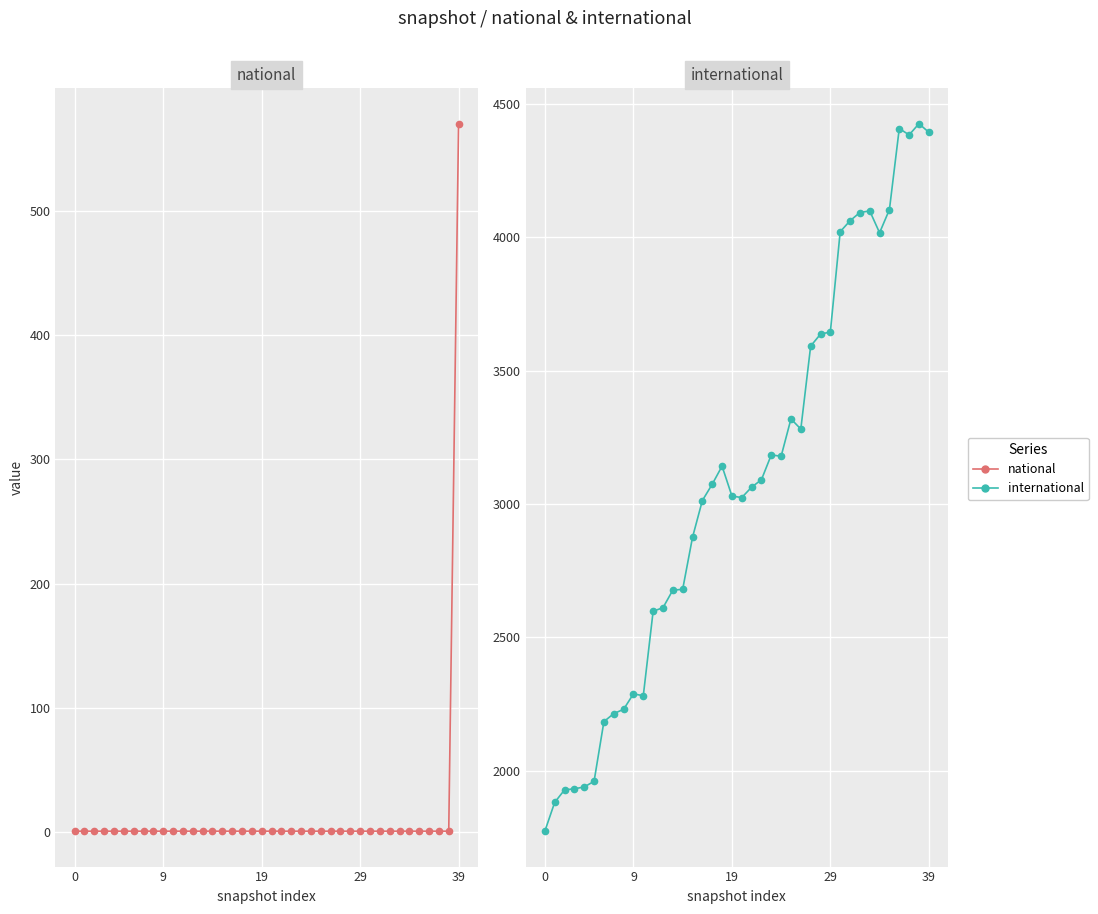

At which category is the sum across all series the highest?

39